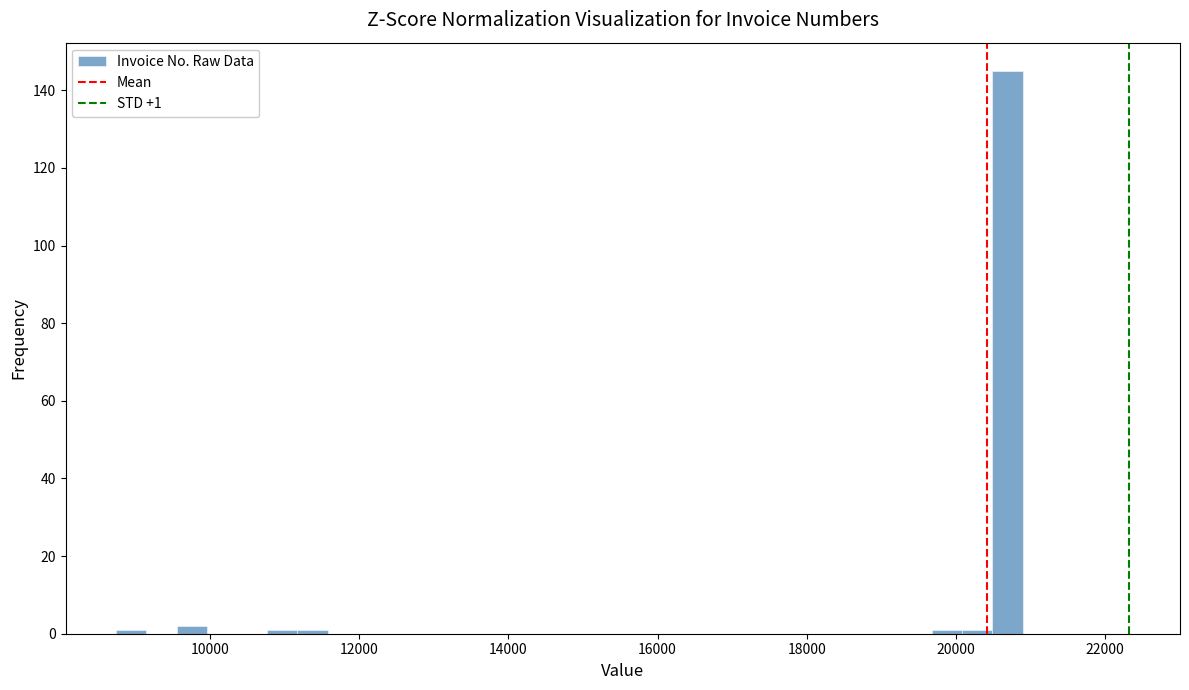

Around what value on the x-axis is the tallest bar? Give the approximate position of its centre, as read against the axis.

20600